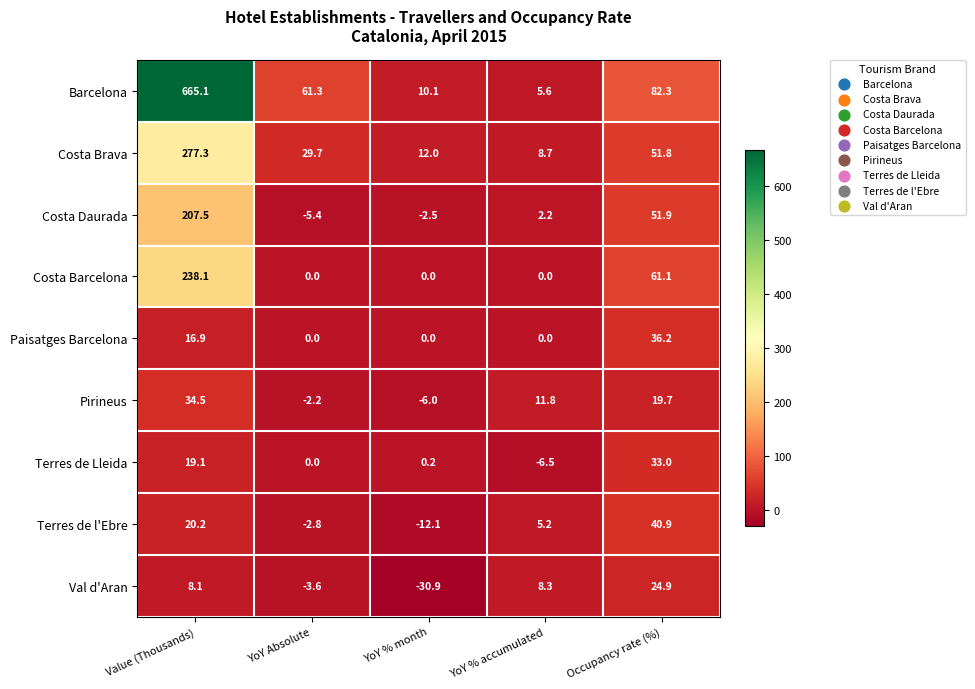

Which series has the largest range (max minus min)?

Barcelona